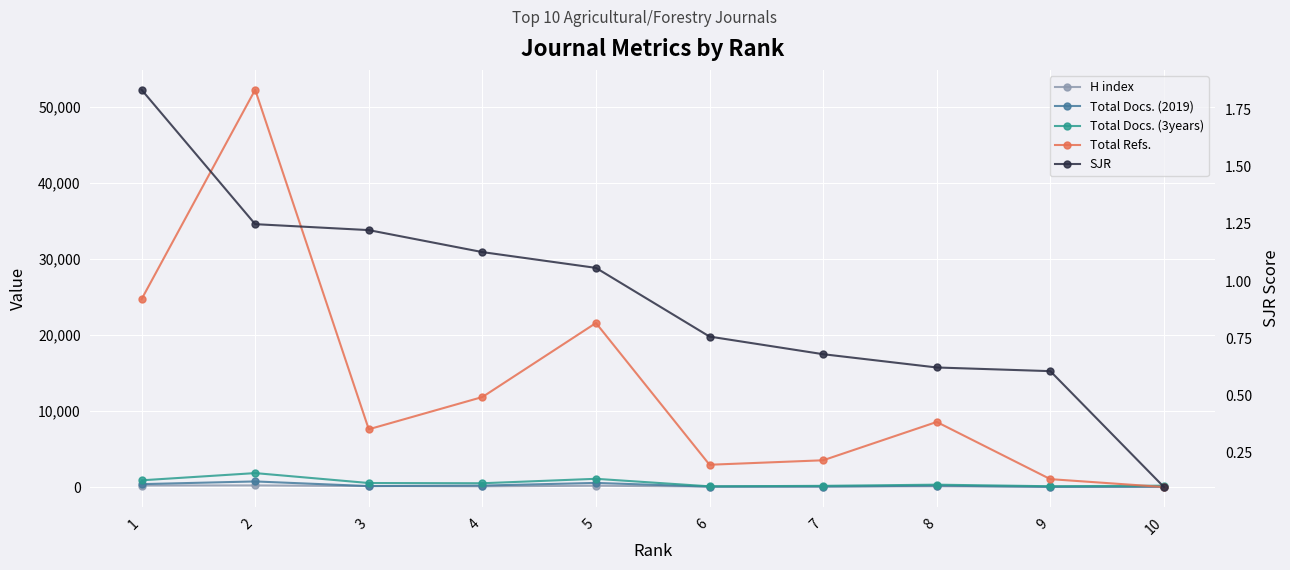

True or false: Total Docs. (3years) has more than 1 interior local peaks.

True